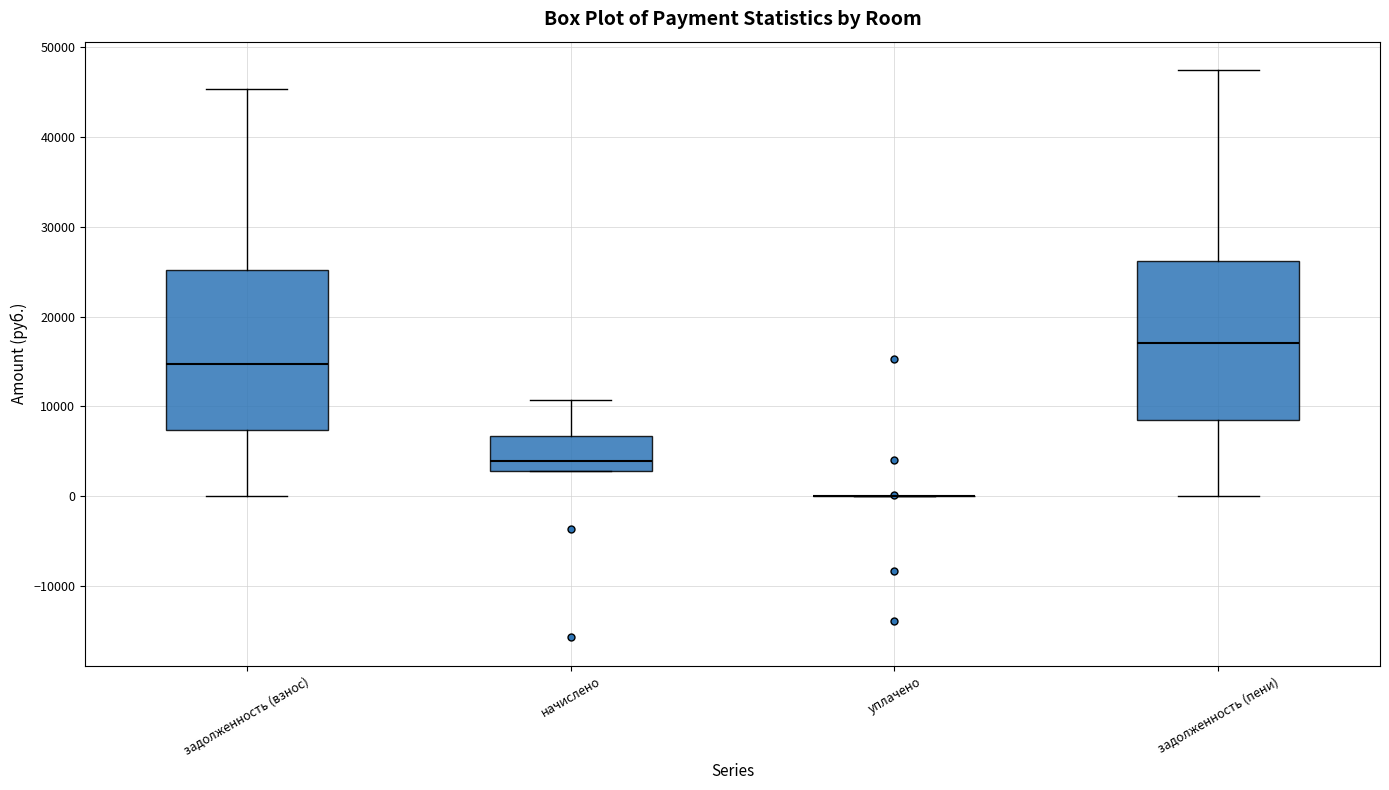

Reading left to right, read every box against the y-axis: the position of its median line, the range the box covers, and the ends of its whiskers. The values are not printed on the chart, so give them approximately, as read against the axis.

задолженность (взнос): median 15000, box 7000 to 25000, whiskers 0 to 45000
начислено: median 4000, box 3000 to 7000, whiskers 3000 to 11000
уплачено: box collapsed to a line at 0, whiskers 0 to 0
задолженность (пени): median 17000, box 8000 to 26000, whiskers 0 to 47000